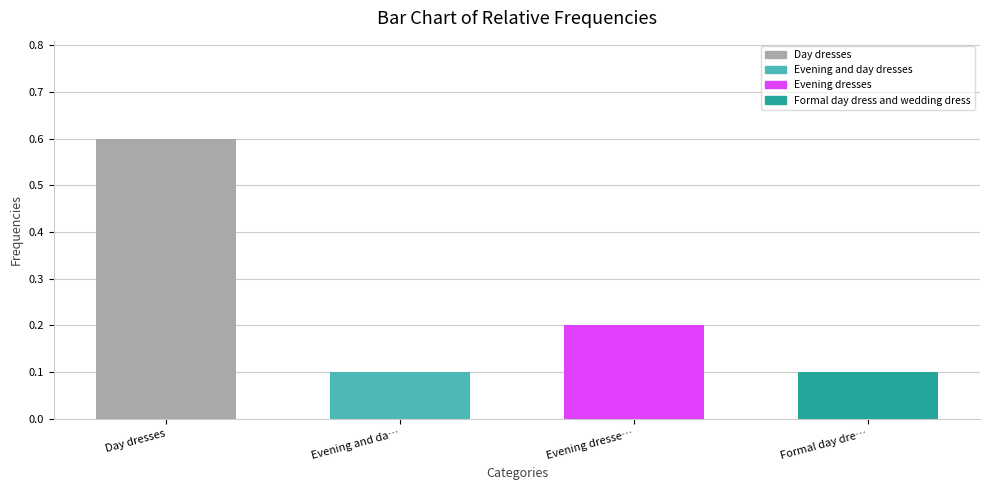

Reading left to right, list all the values displayed in this chart.

Day dresses=0.6	Evening and da…=0.1	Evening dresse…=0.2	Formal day dre…=0.1